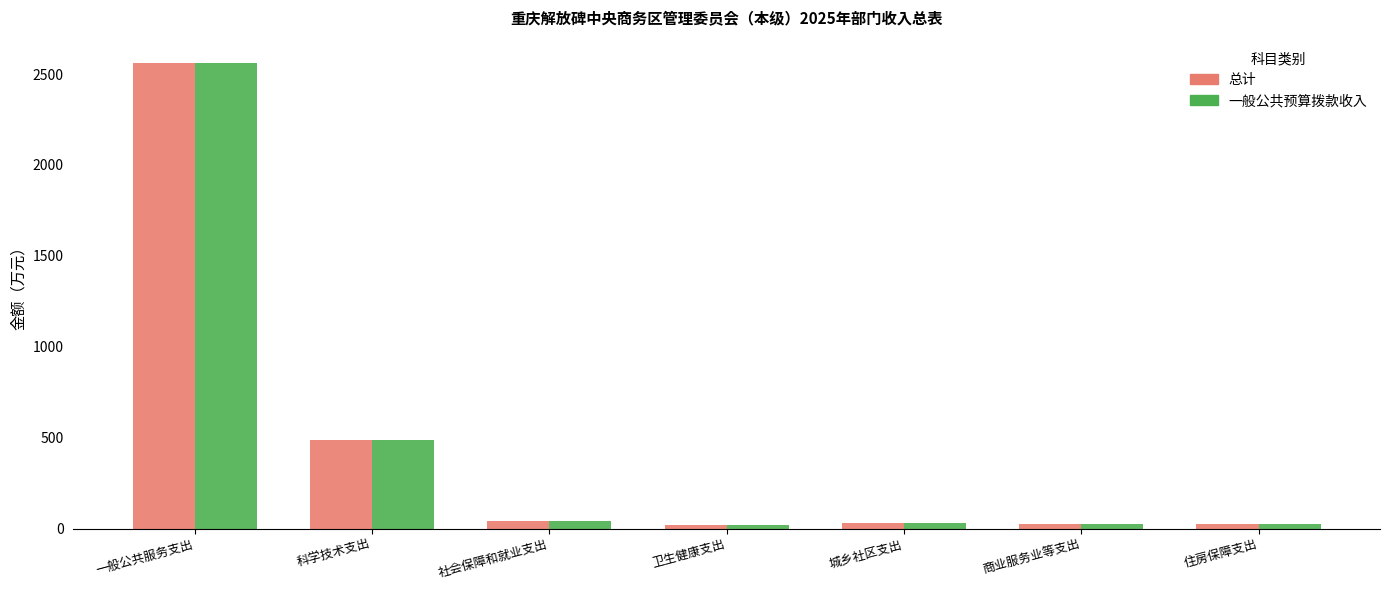

At which label is 总计 closest to 1289?

科学技术支出